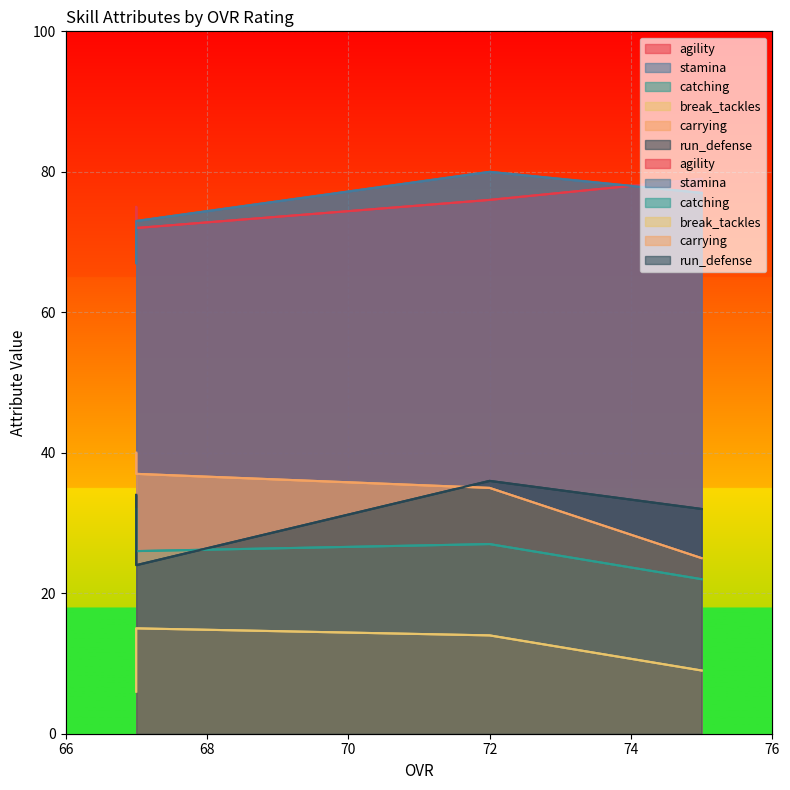

True or false: break_tackles and carrying cross at least once.

False